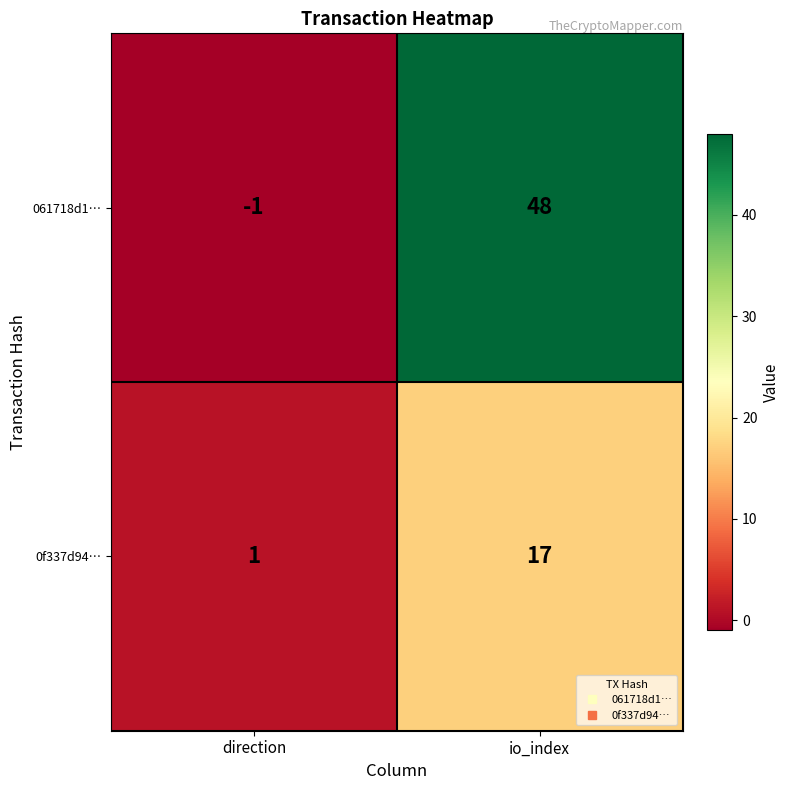

How many categories are shown in the chart?

2